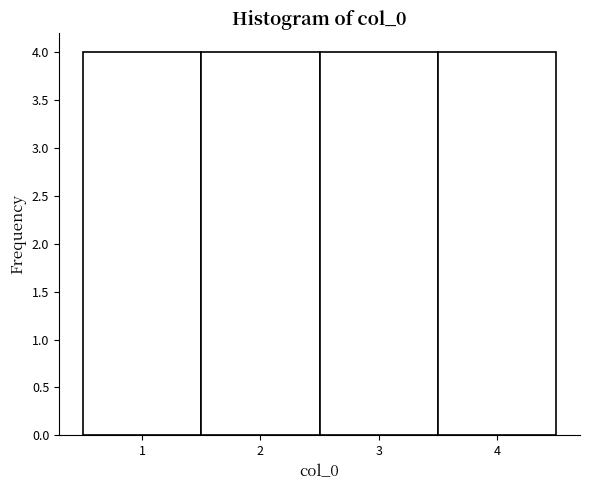

Reading left to right, transcribe this chart: for each bar, give the range it covers on the x-axis and its height. The values are not printed on the chart, so give them approximately, as read against the axis.

0.5 to 1.5: 4
1.5 to 2.5: 4
2.5 to 3.5: 4
3.5 to 4.5: 4